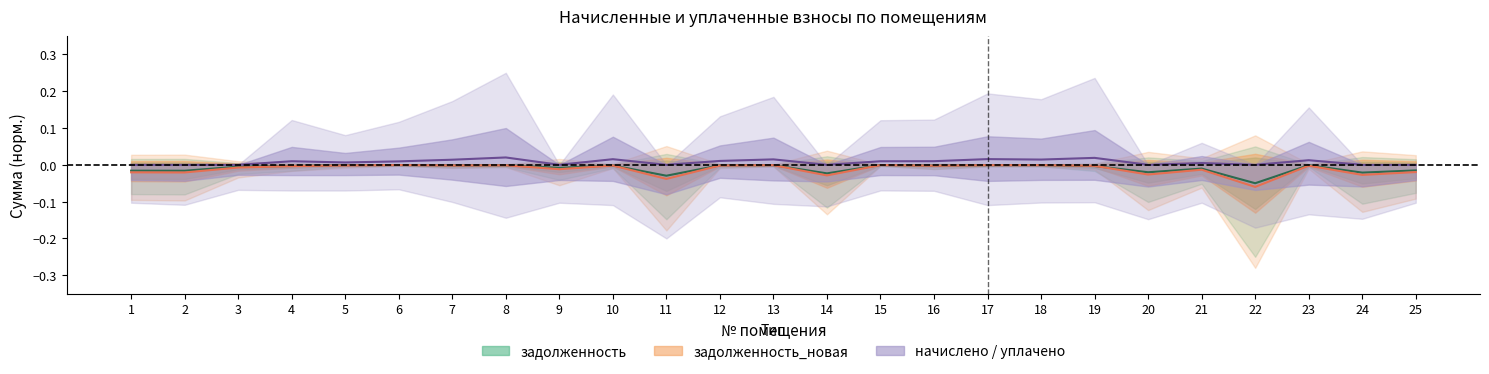

The задолженность_новая series shows -0.0 at 24. True or false?

False